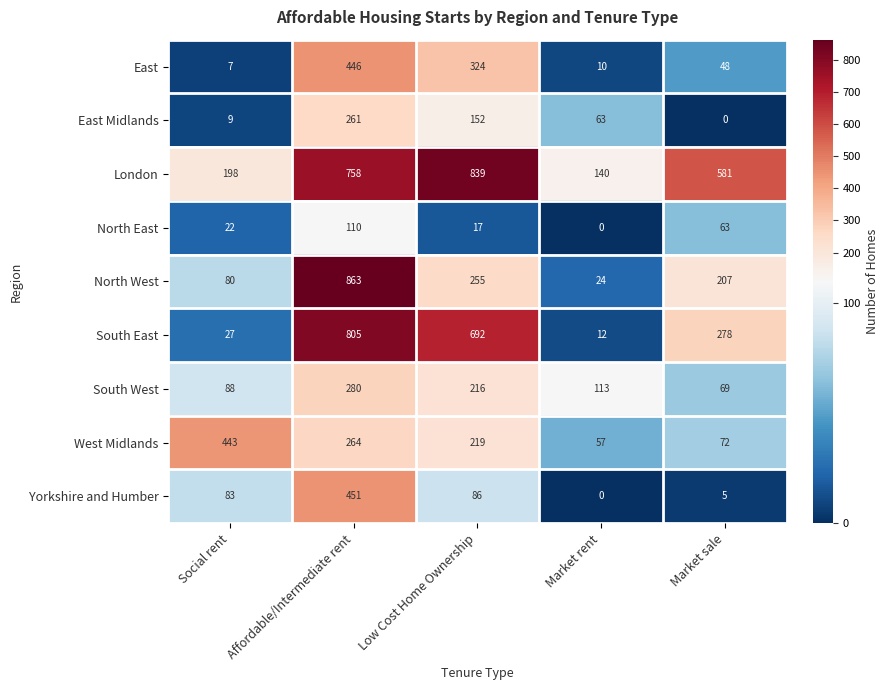

Which series has the largest range (max minus min)?

North West